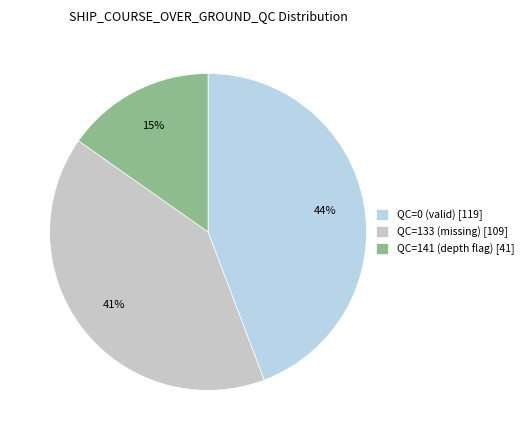

What is the largest slice in the pie chart?

QC=0 (valid) [119]